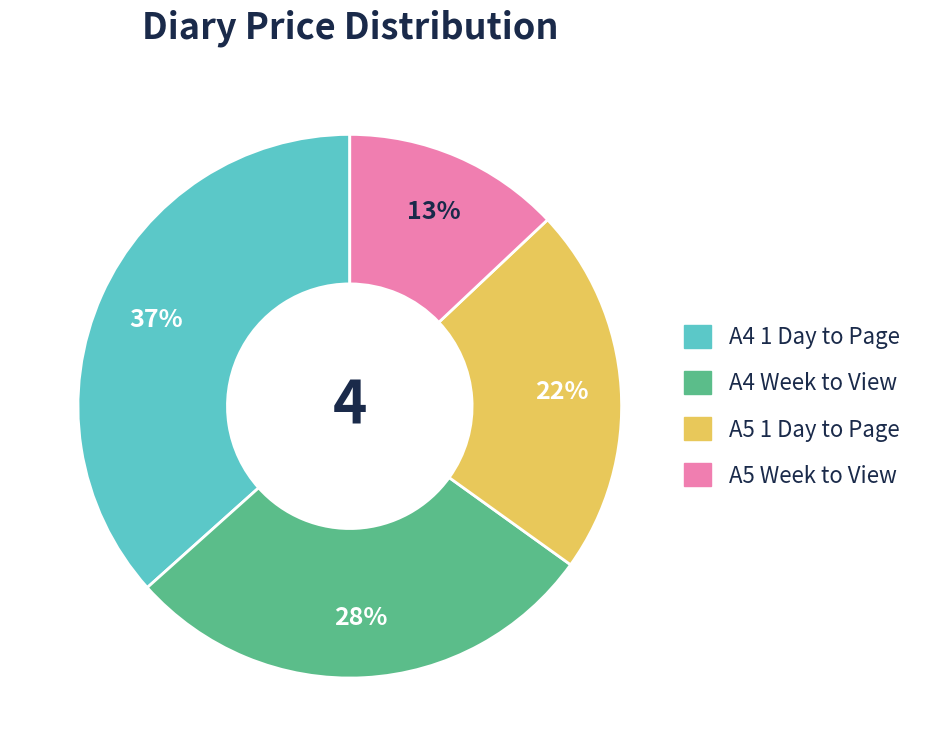

Approximately how many times larger is the value at A4 Week to View compared to A4 1 Day to Page?

0.8